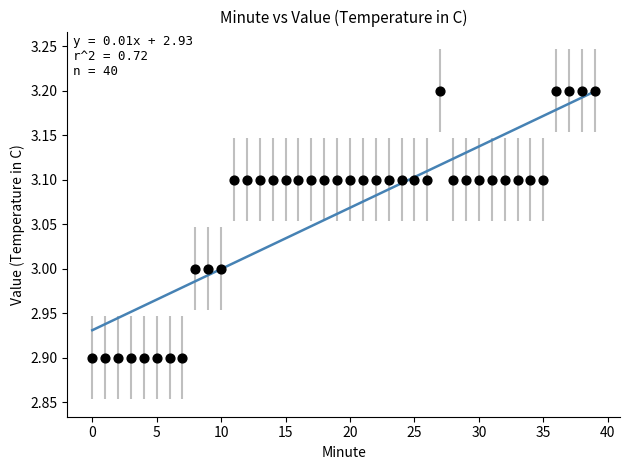

What is the range of Y values (max minus min)?

0.3